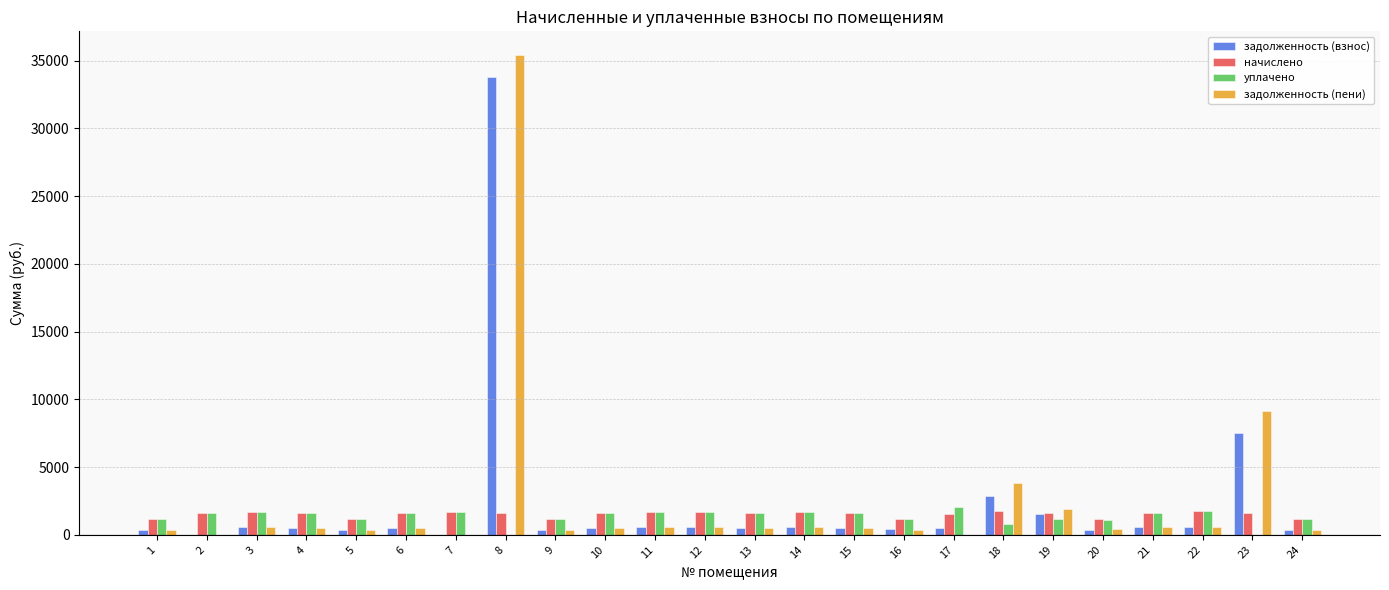

What is the difference between the задолженность (пени) values at 24 and 4?

136.1